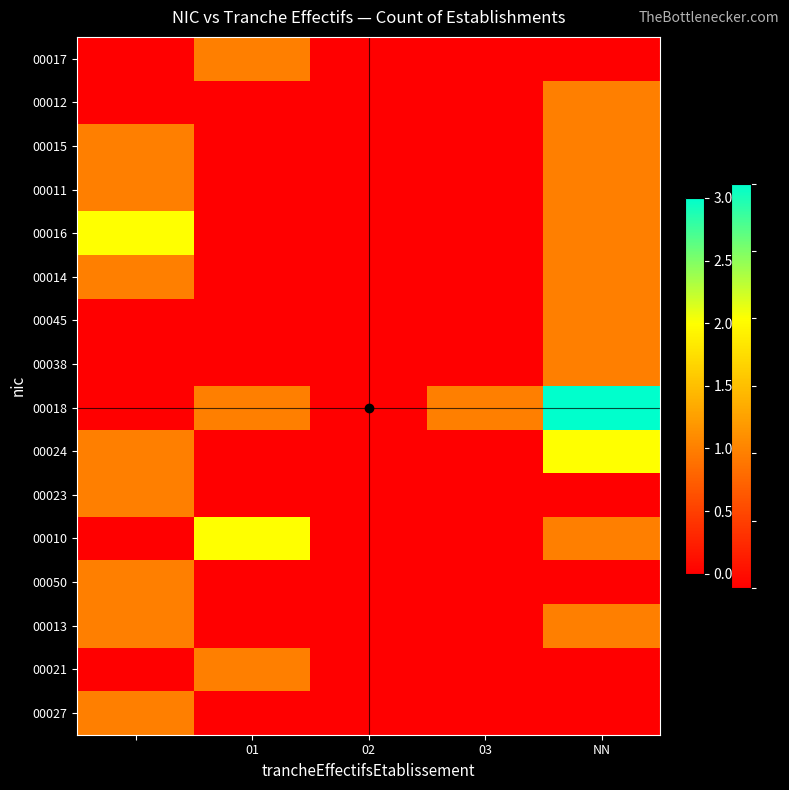

Reading left to right, list all the values displayed in this chart.

00017: 0	1	0	0	0
00012: 0	0	0	0	1
00015: 1	0	0	0	1
00011: 1	0	0	0	1
00016: 2	0	0	0	1
00014: 1	0	0	0	1
00045: 0	0	0	0	1
00038: 0	0	0	0	1
00018: 0	1	0	1	3
00024: 1	0	0	0	2
00023: 1	0	0	0	0
00010: 0	2	0	0	1
00050: 1	0	0	0	0
00013: 1	0	0	0	1
00021: 0	1	0	0	0
00027: 1	0	0	0	0